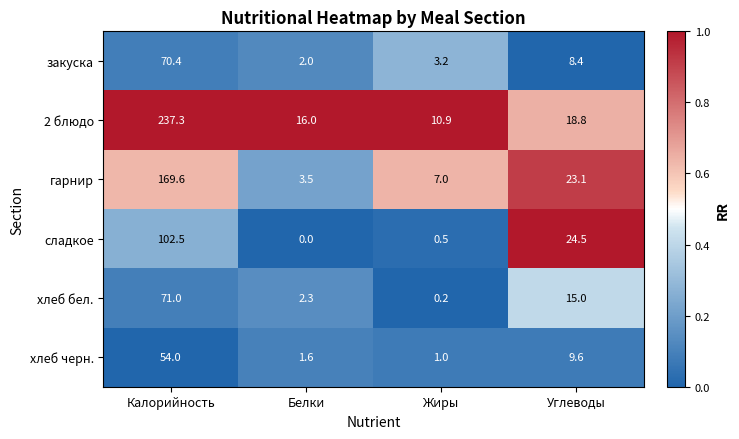

The value of гарнир at Углеводы is 23.1. True or false?

True